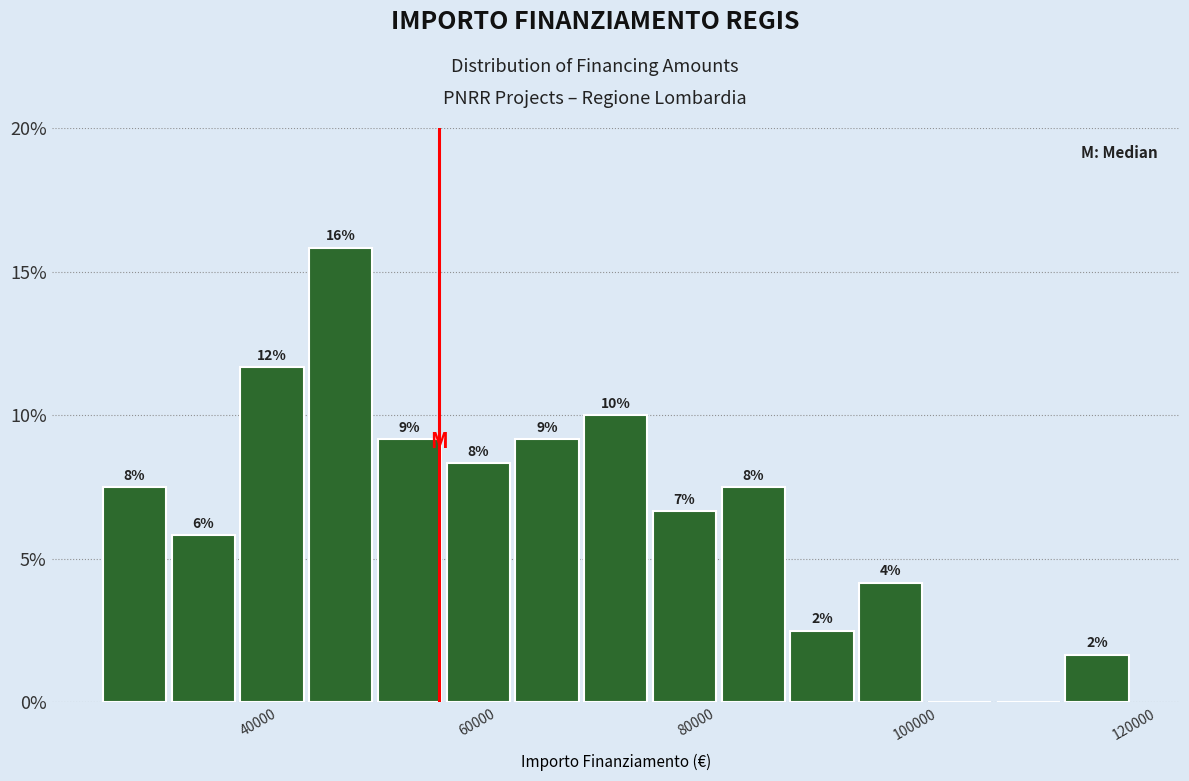

Around what value on the x-axis is the tallest bar? Give the approximate position of its centre, as read against the axis.

48000